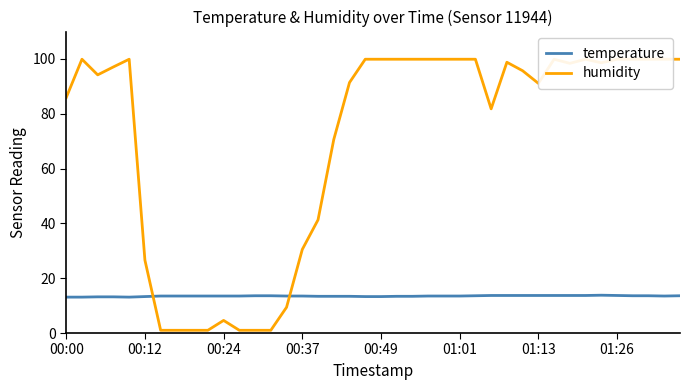

At which label is temperature closest to 13?

00:00